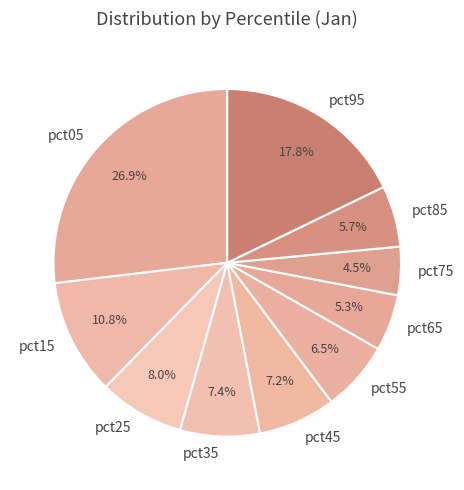

Which slice is the largest?

pct05